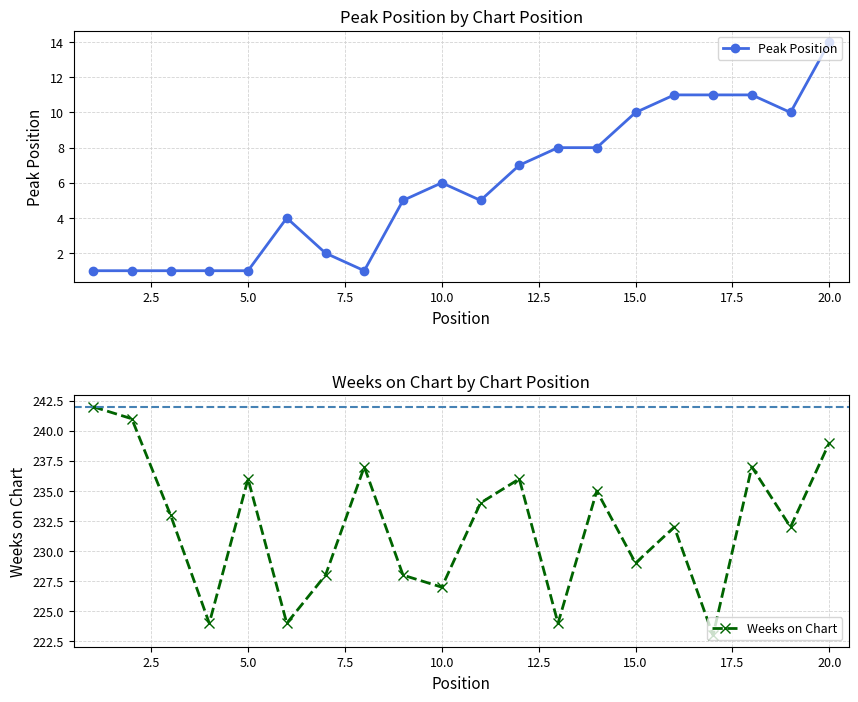

Which category has the highest value in the Peak Position series?

20.0